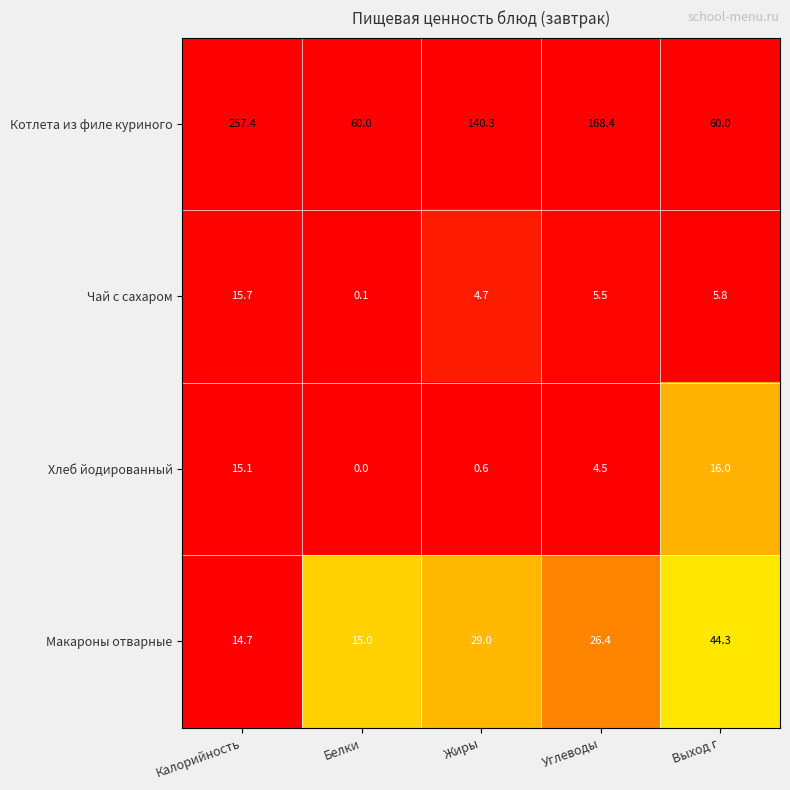

Count the number of data series in this chart.

4